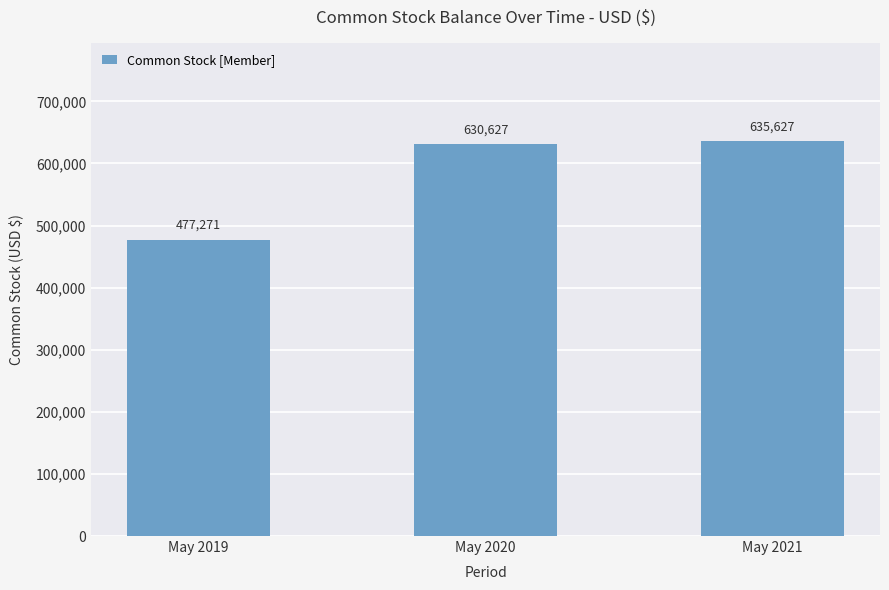

Reading left to right, what are all the values shown in this chart?

477271	630627	635627